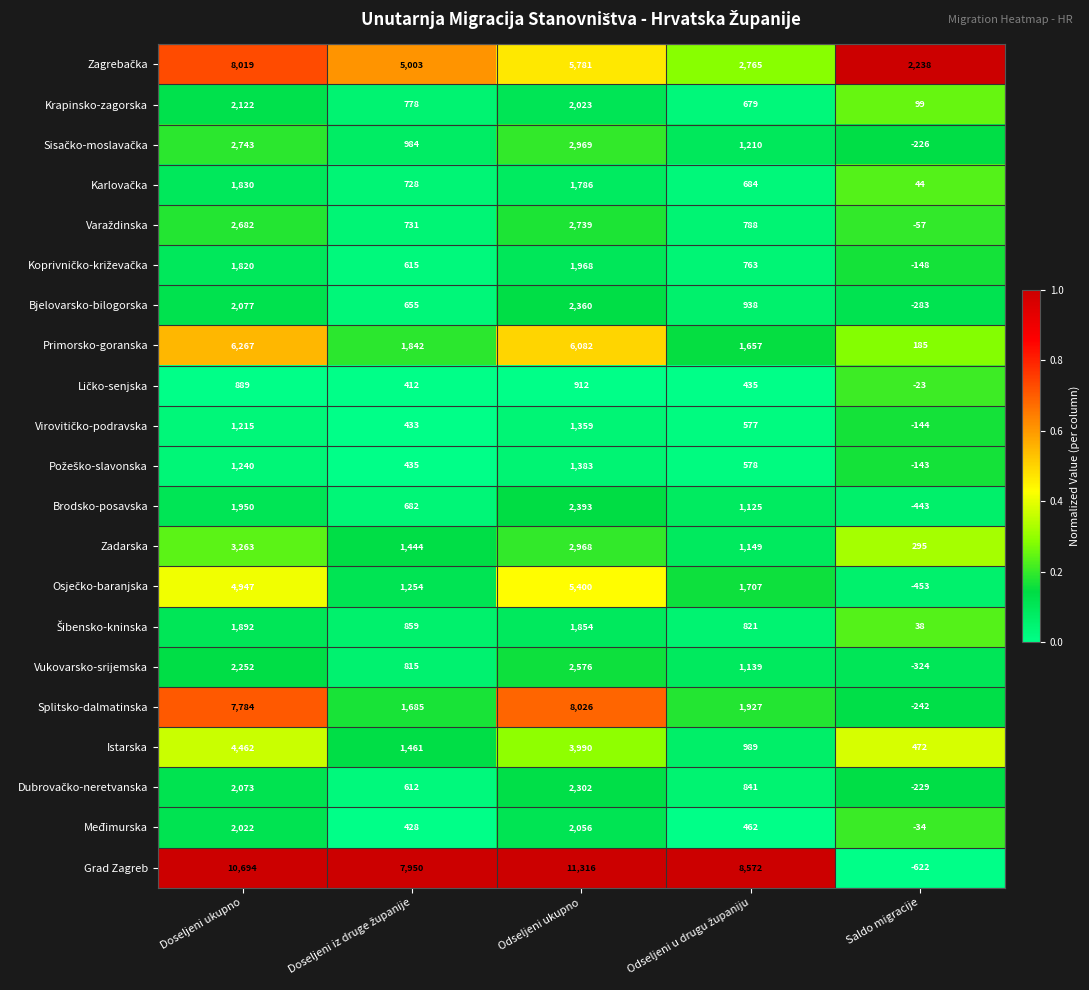

Which series has the largest total across all categories?

Grad Zagreb